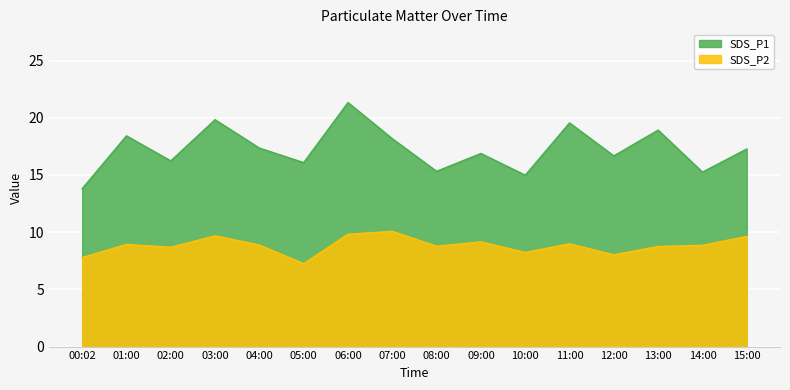

Rank the categories by SDS_P1 value from lowest to highest.

00:02, 10:00, 14:00, 08:00, 05:00, 02:00, 12:00, 09:00, 15:00, 04:00, 07:00, 01:00, 13:00, 11:00, 03:00, 06:00